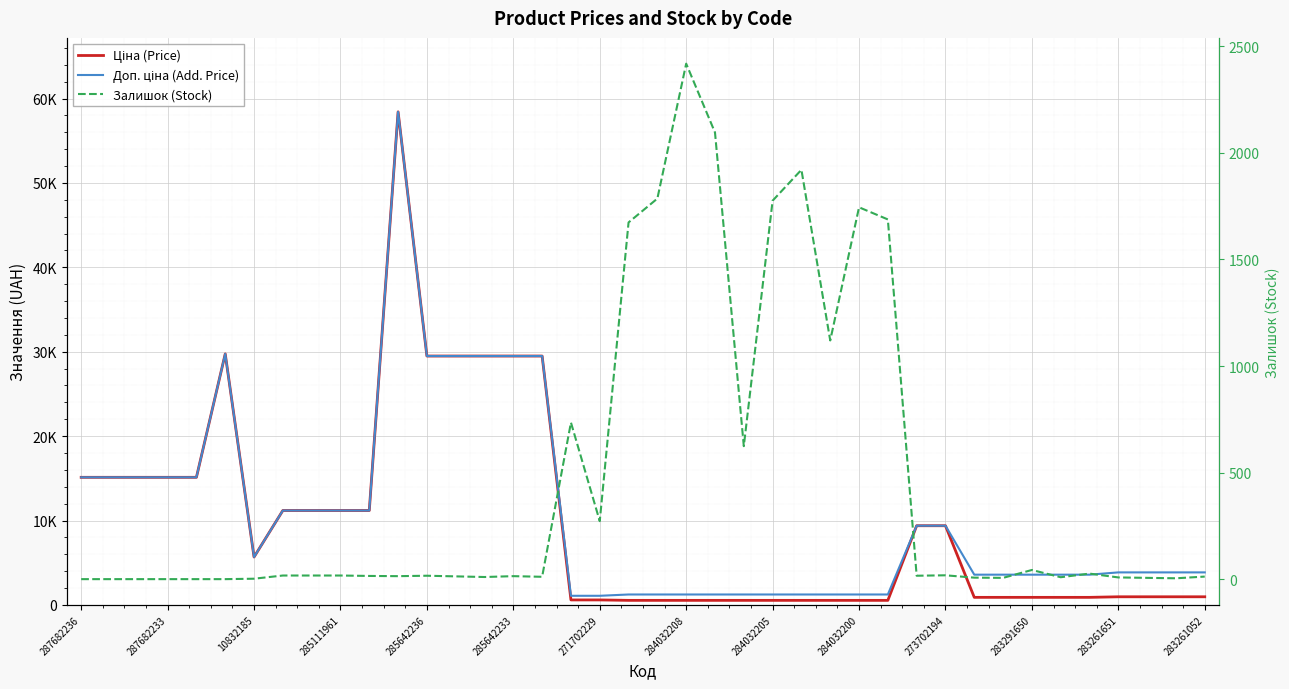

At which label is Залишок (Stock) closest to 1209?

26